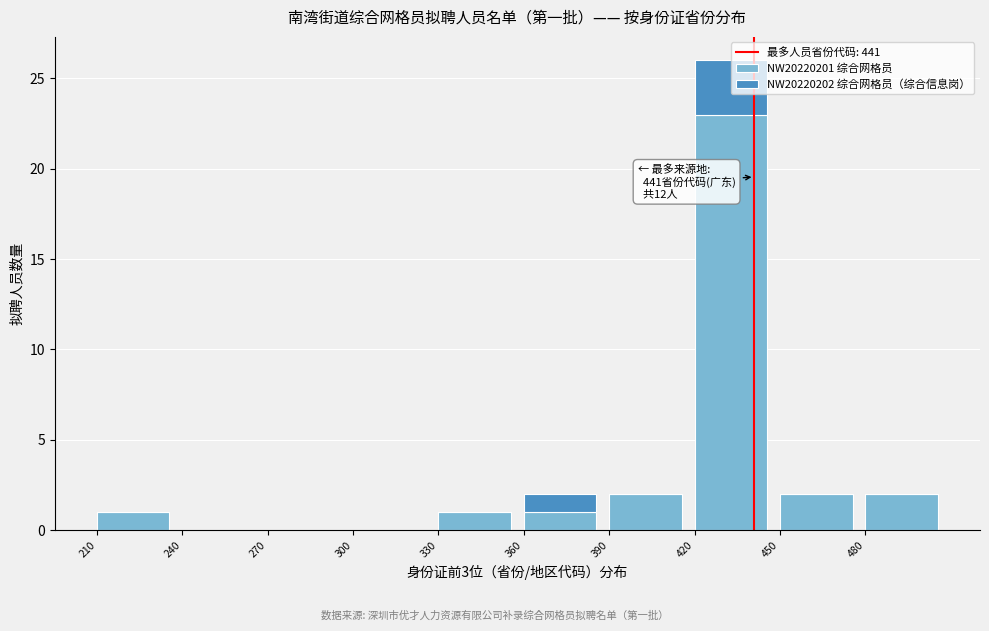

Reading left to right, transcribe the values for NW20220201 综合网格员.

210=1	240=0	270=0	300=0	330=1	360=1	390=2	420=23	450=2	480=2